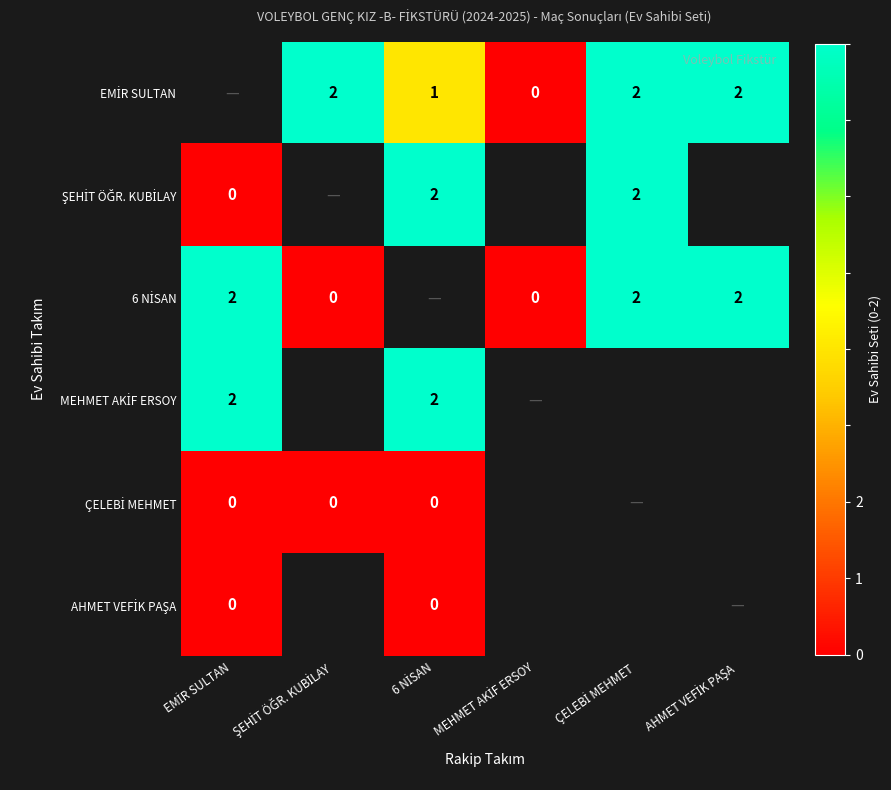

At which label is ÇELEBİ MEHMET closest to 0?

EMİR SULTAN